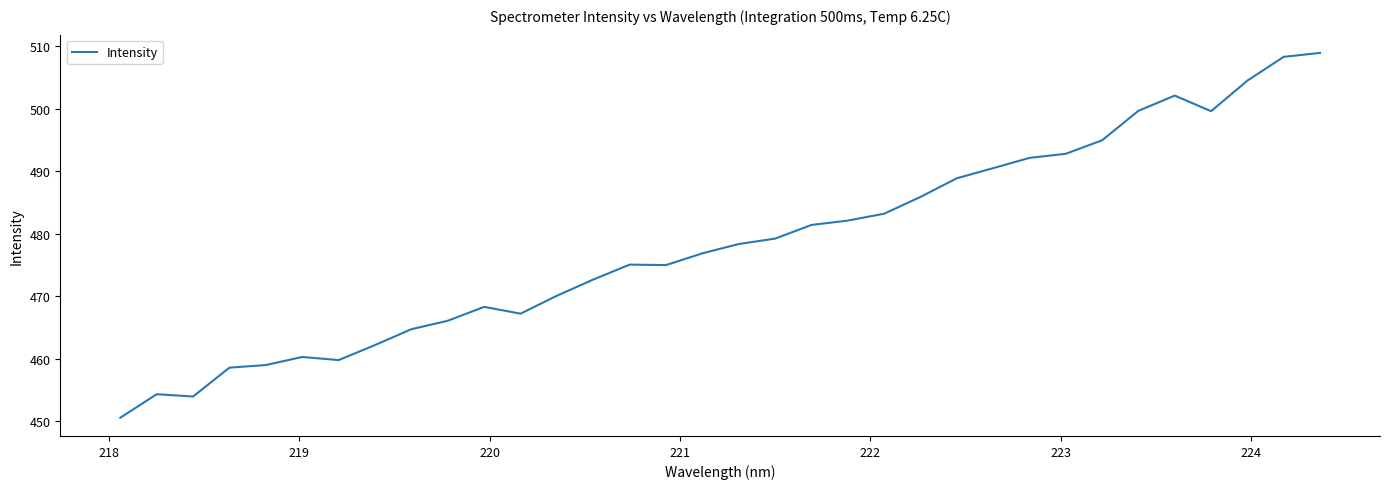

What is the smallest value displayed?

450.6